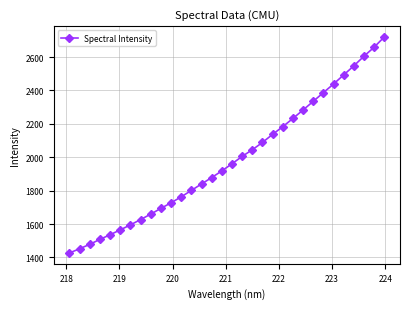

What is the maximum value shown in the chart?

2720.1